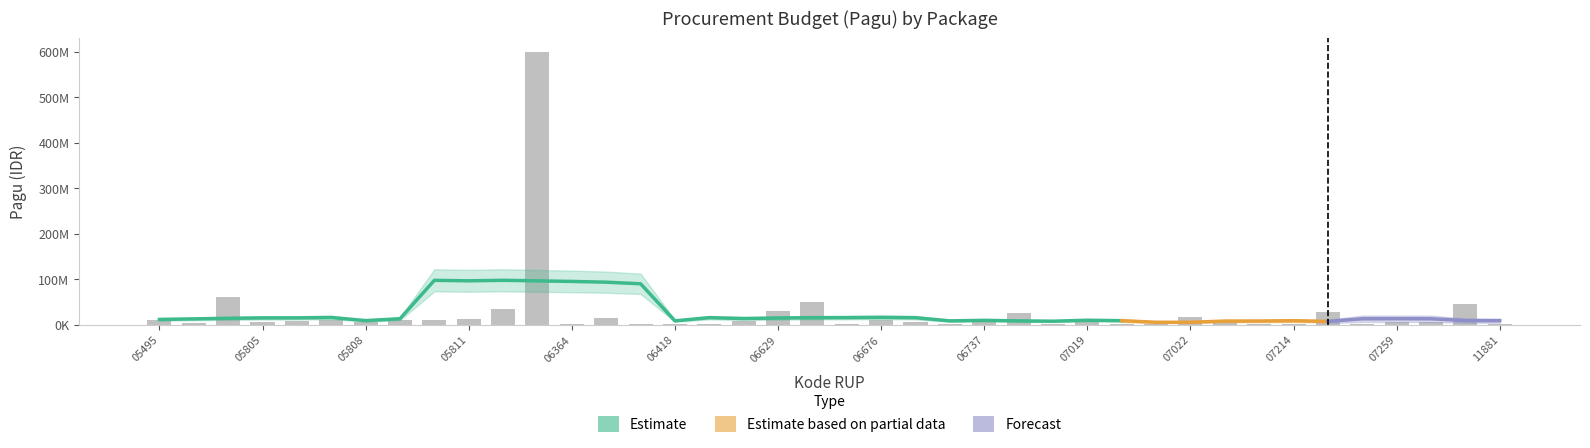

Are the bars horizontal?

No